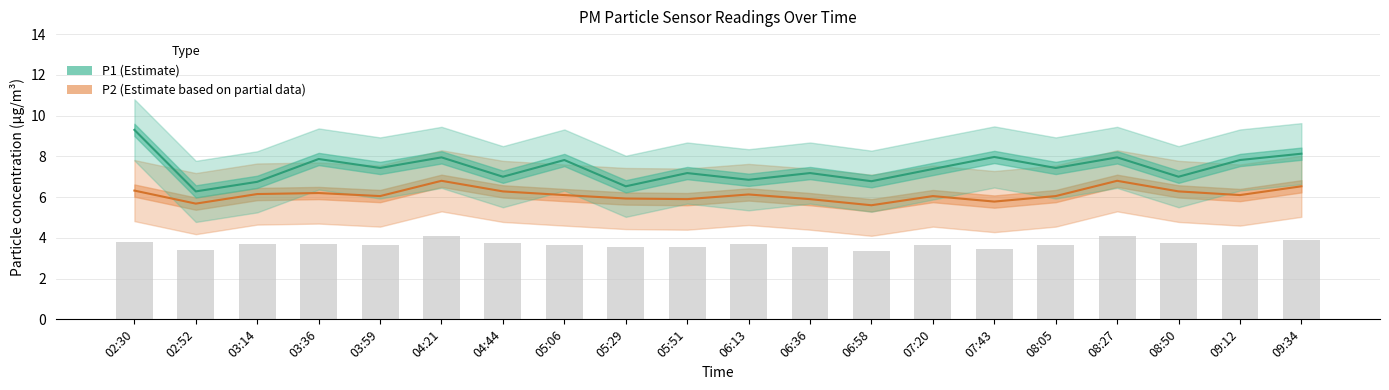

Count the number of categories in the chart.

20